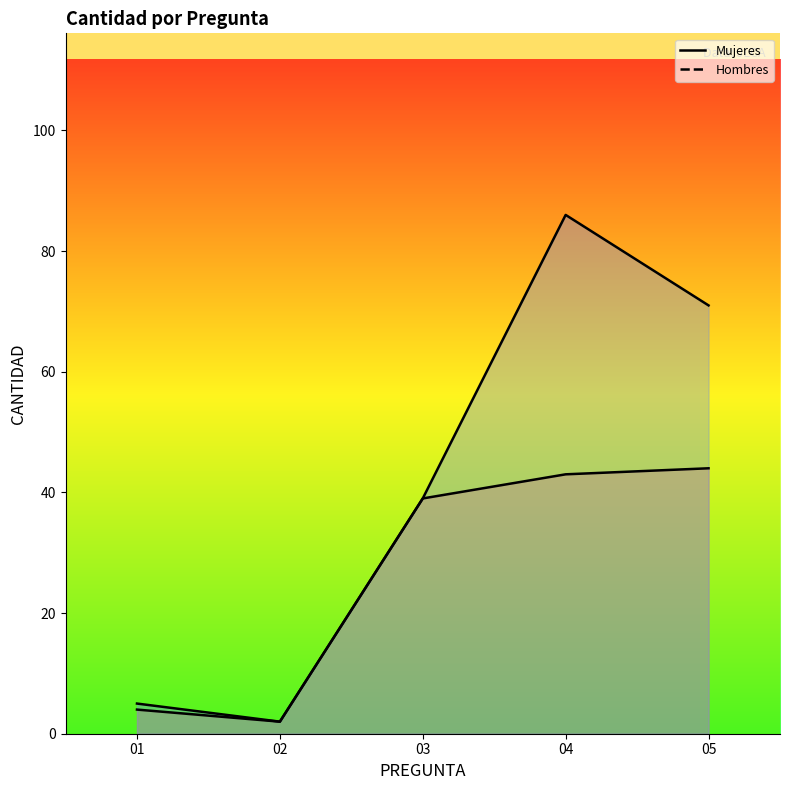

True or false: Hombres and Mujeres cross at least once.

False